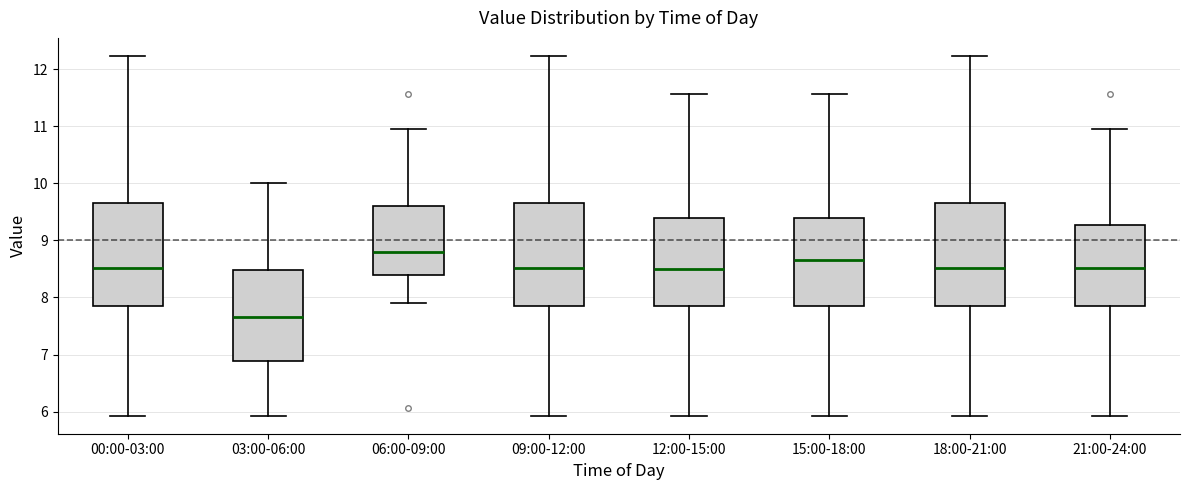

Which box has the highest median line?

06:00-09:00